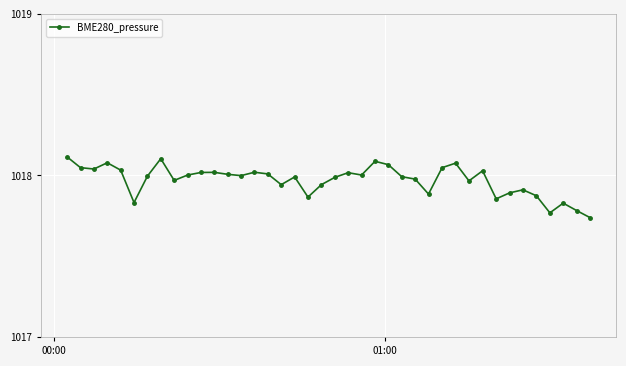

What is the difference between the maximum and second lowest values?

0.3